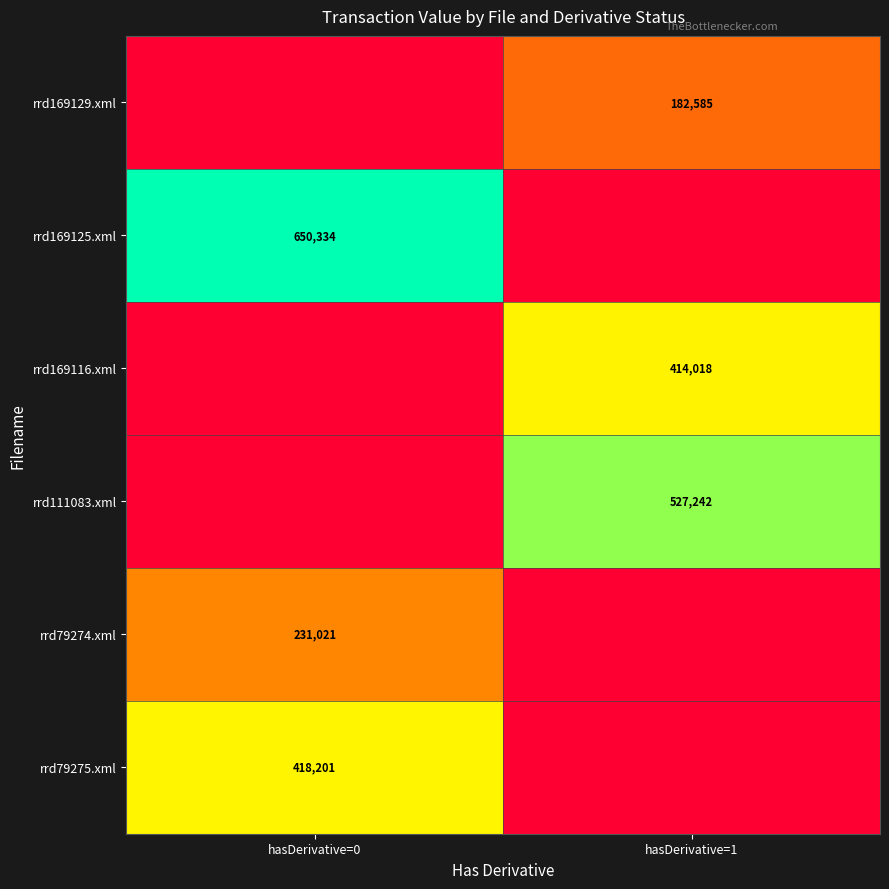

Is it true that rrd169125.xml equals 1037396 at hasDerivative=0?

False